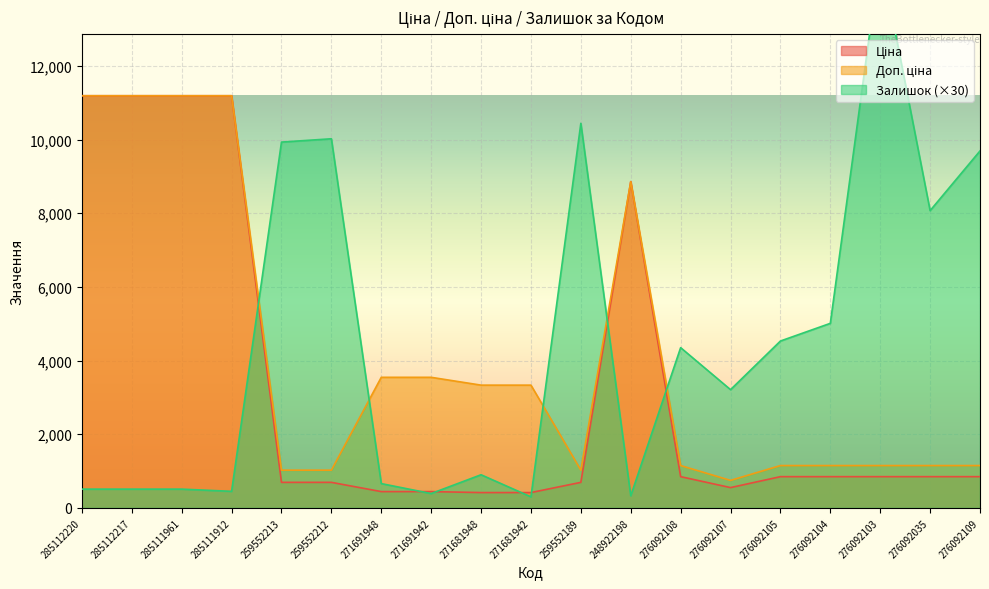

What is the sum of all Залишок values?

84810.0